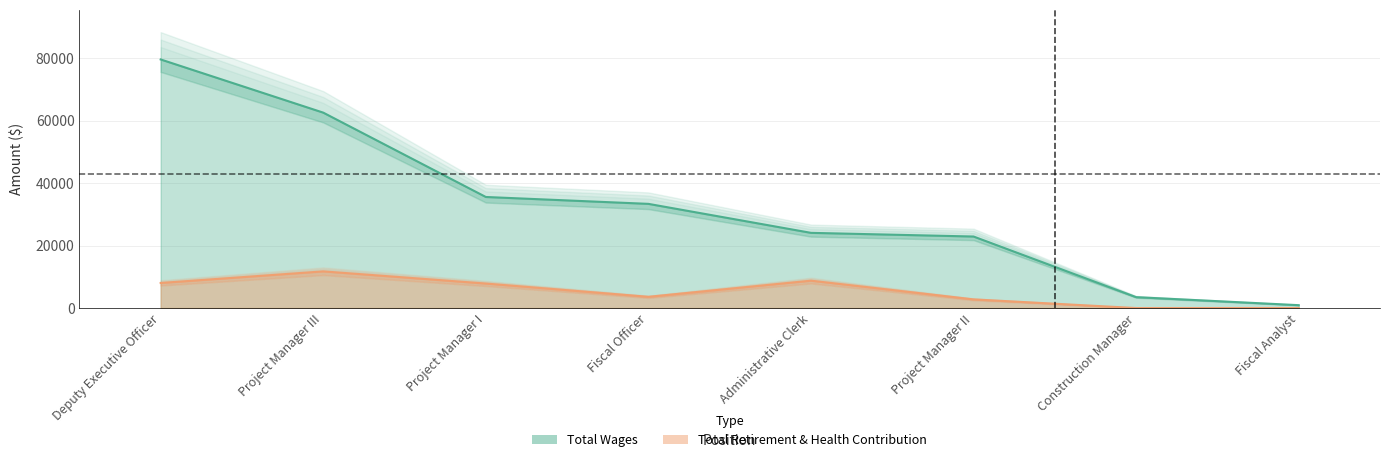

True or false: Total Wages and Total Retirement & Health Contribution cross at least once.

False